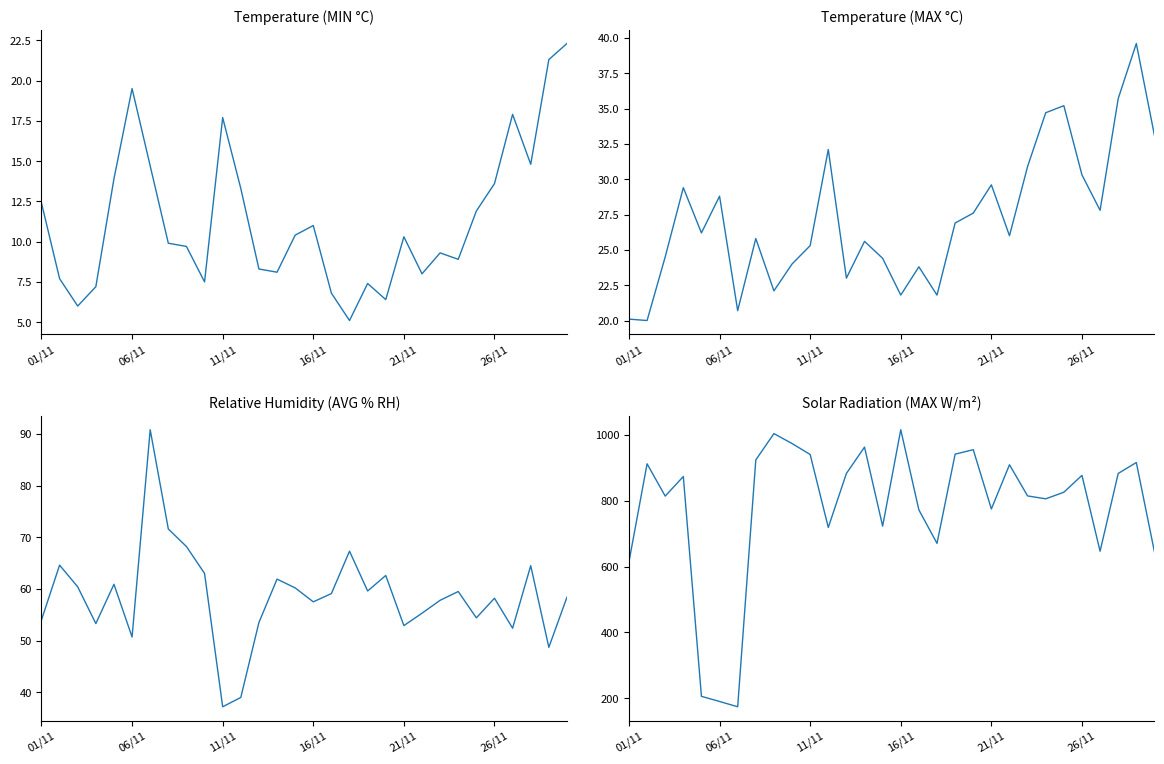

Which series changed the most between 10 and 26?

Bunbartha Solar Radiation (MAX W/m²)